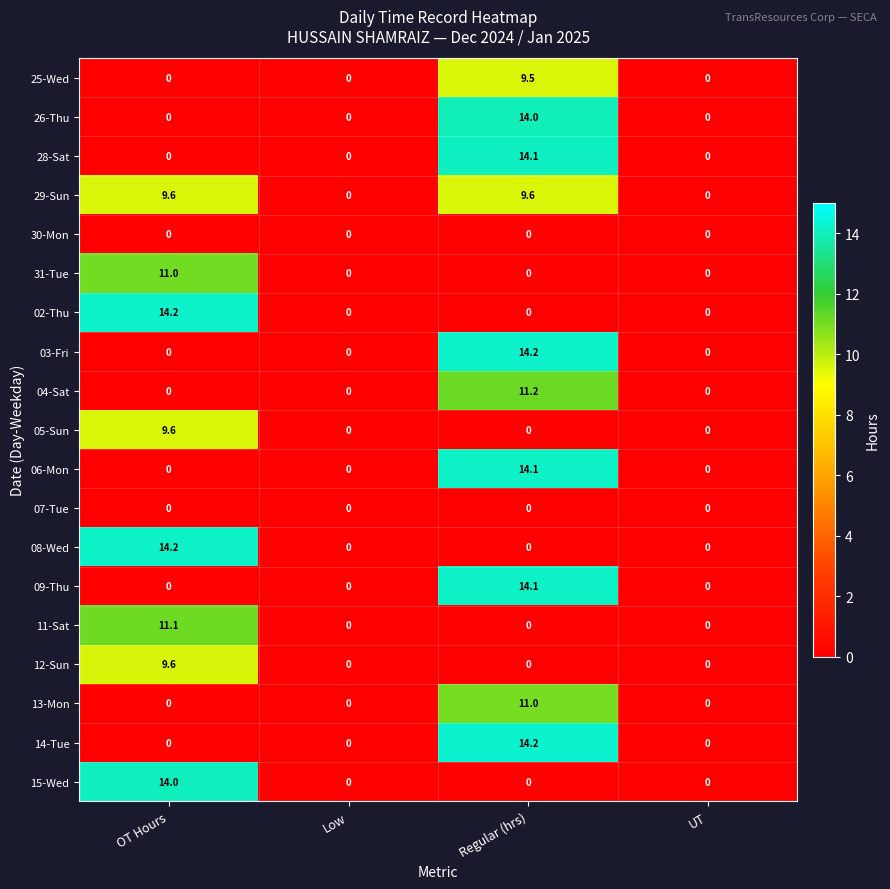

At which category is the sum across all series the highest?

Regular (hrs)